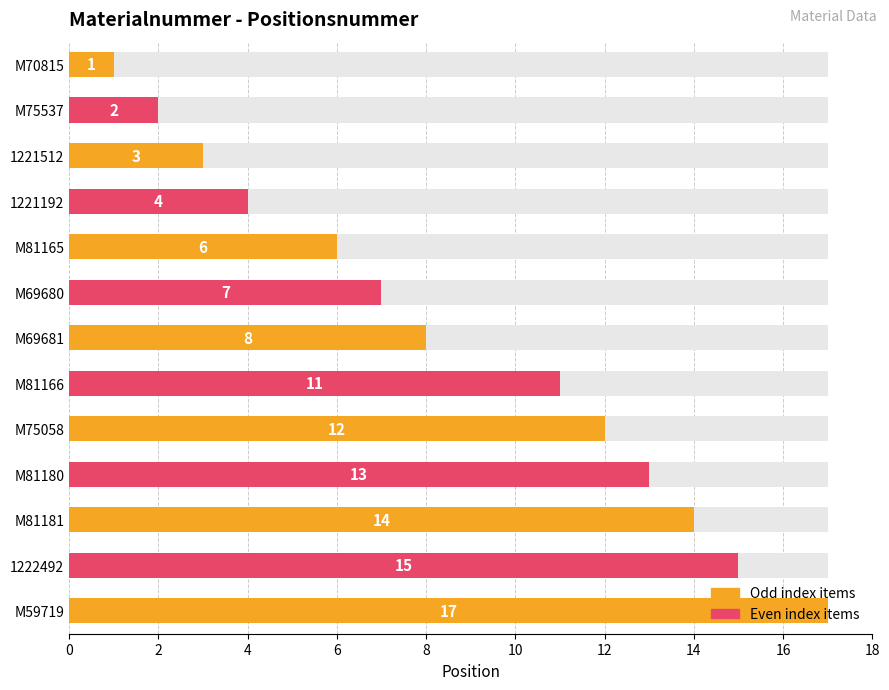

What is the label of the 7th bar from the right?

M69681